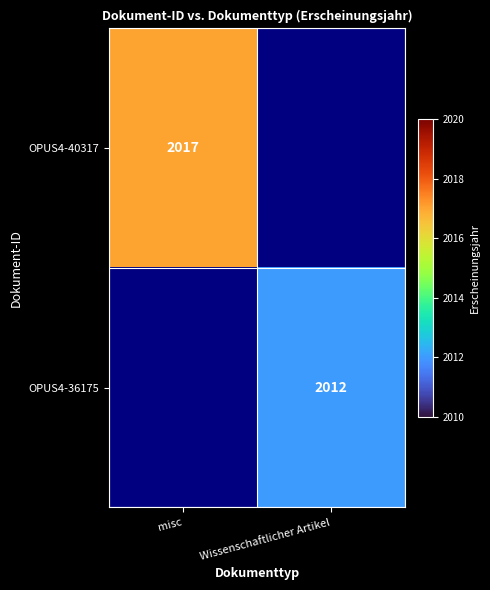

At which category is the sum across all series the highest?

misc